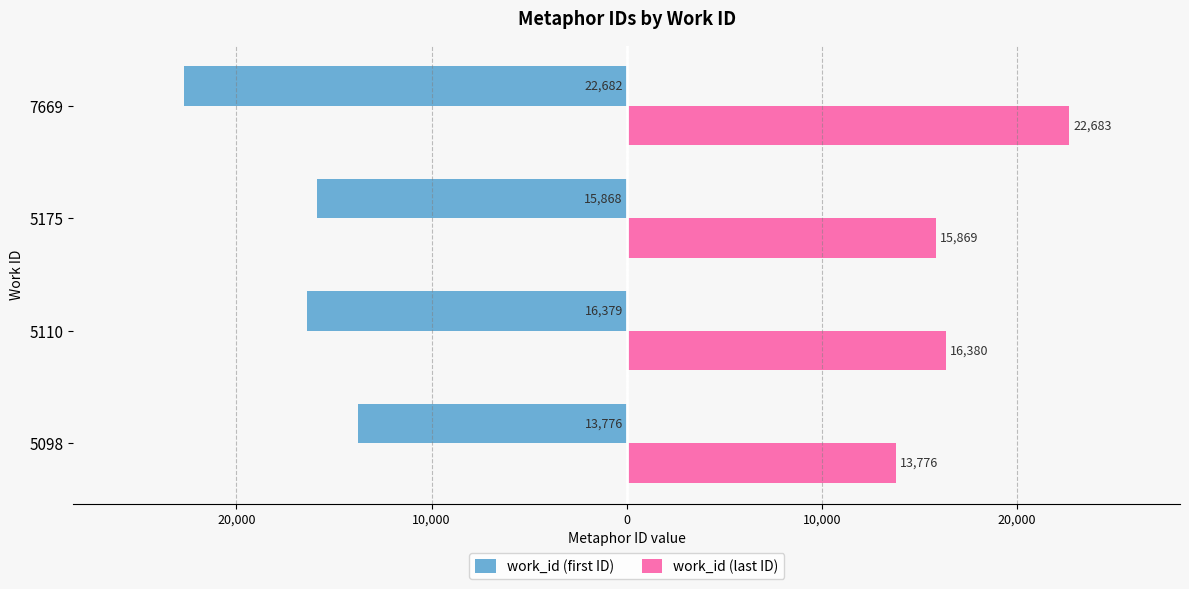

What is the minimum value for work_id (last ID)?

13776